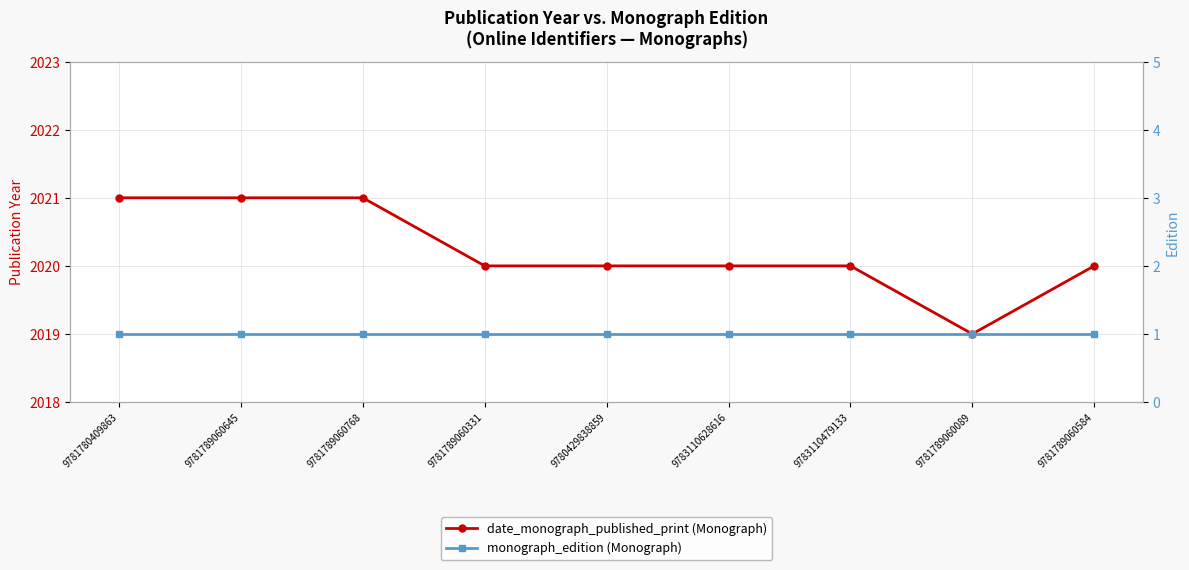

Reading right to left, extract all data points from this chart.

date_monograph_published_print: 2020	2019	2020	2020	2020	2020	2021	2021	2021
monograph_edition: 1	1	1	1	1	1	1	1	1